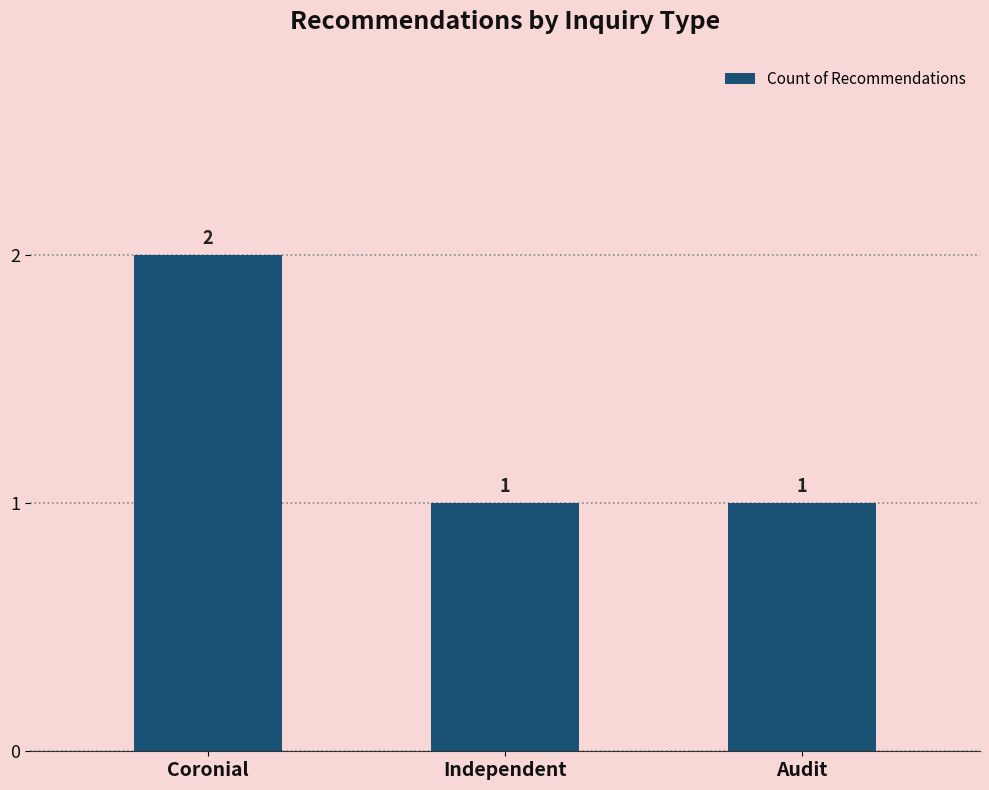

What is the sum of all values?

4